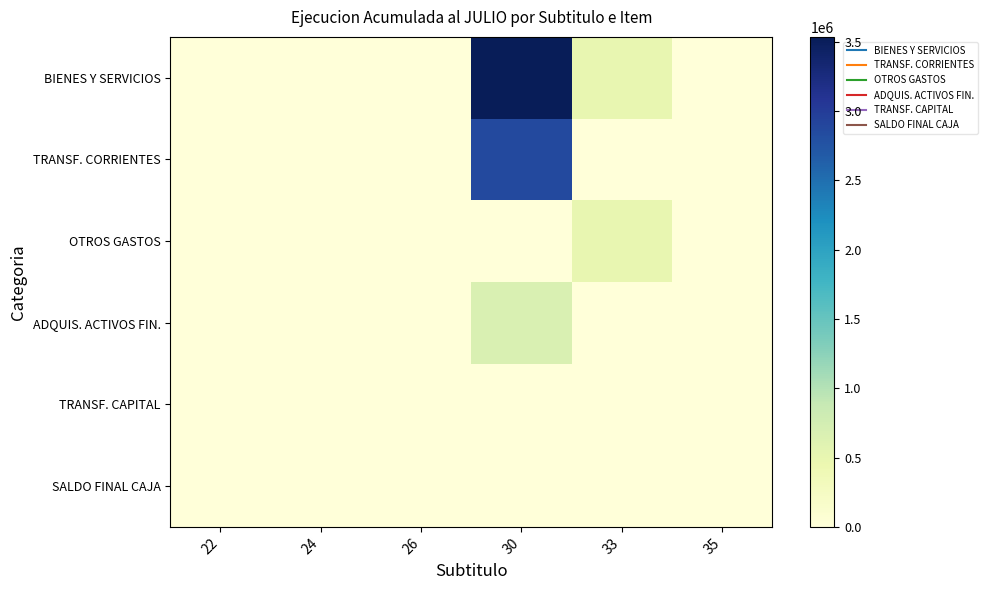

Reading left to right, extract all data points from this chart.

BIENES Y SERVICIOS: 22=0	24=4810	26=5	30=3534898	33=505150	35=0
TRANSF. CORRIENTES: 22=0	24=20	26=0	30=2859898	33=0	35=0
OTROS GASTOS: 22=0	24=0	26=0	30=0	33=505150	35=0
ADQUIS. ACTIVOS FIN.: 22=0	24=0	26=5	30=675000	33=0	35=0
TRANSF. CAPITAL: 22=0	24=4790	26=0	30=0	33=0	35=0
SALDO FINAL CAJA: 22=0	24=0	26=0	30=0	33=0	35=0